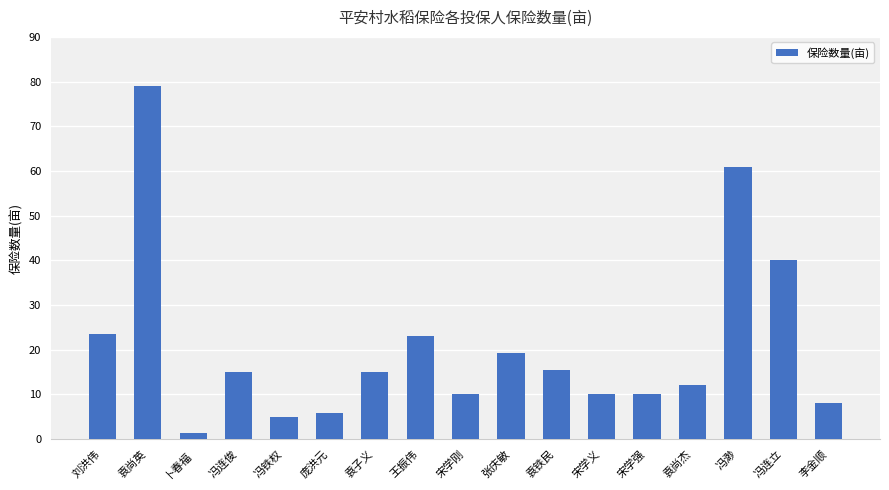

Which has a higher value, 袁尚杰 or 袁子义?

袁子义